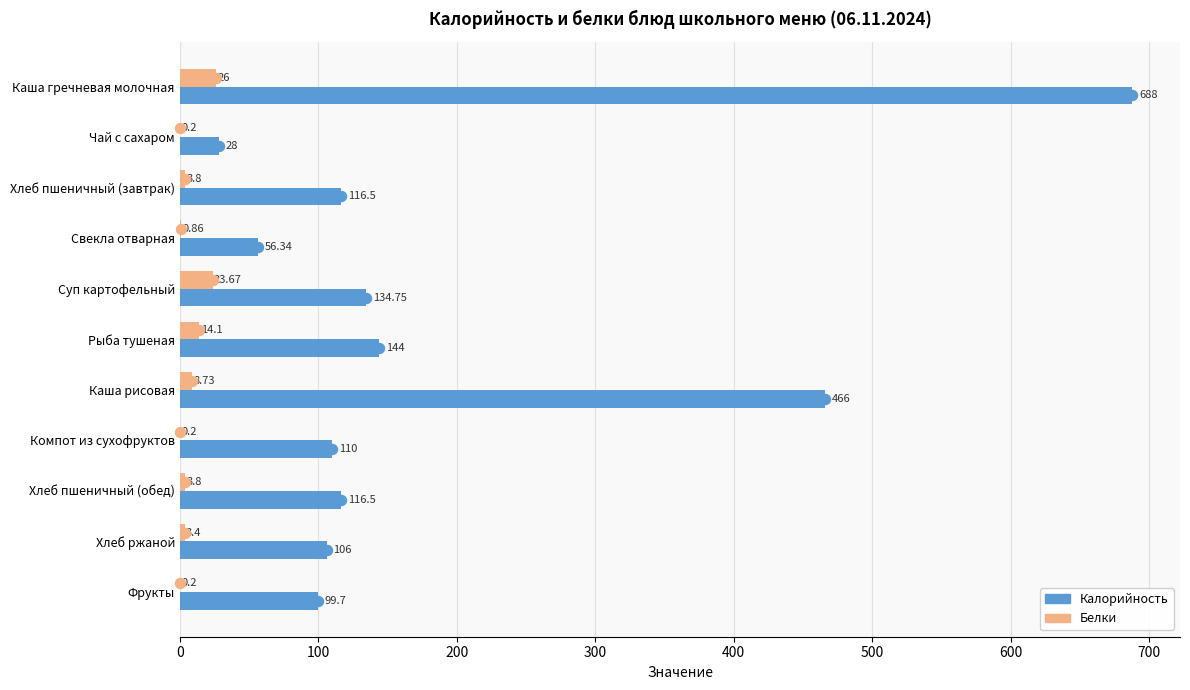

At which category is the sum across all series the highest?

Каша гречневая молочная